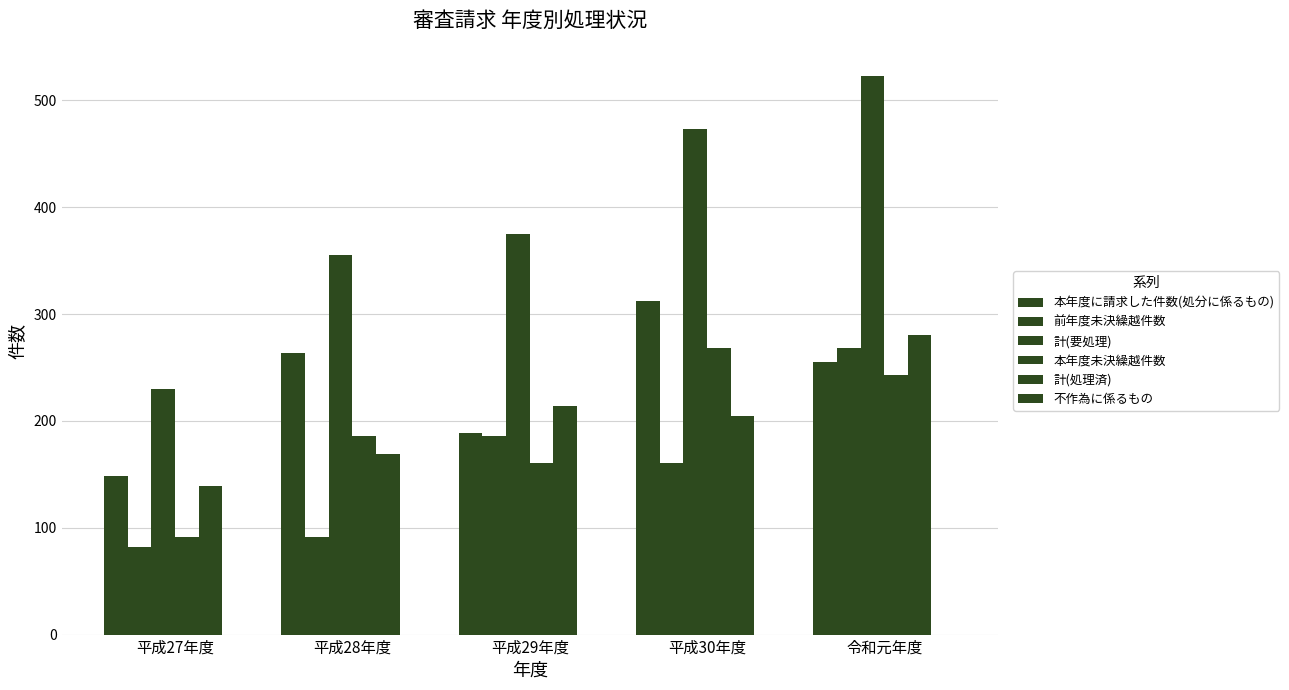

Is it true that 本年度に請求した件数(処分に係るもの) equals 312 at 平成30年度?

True